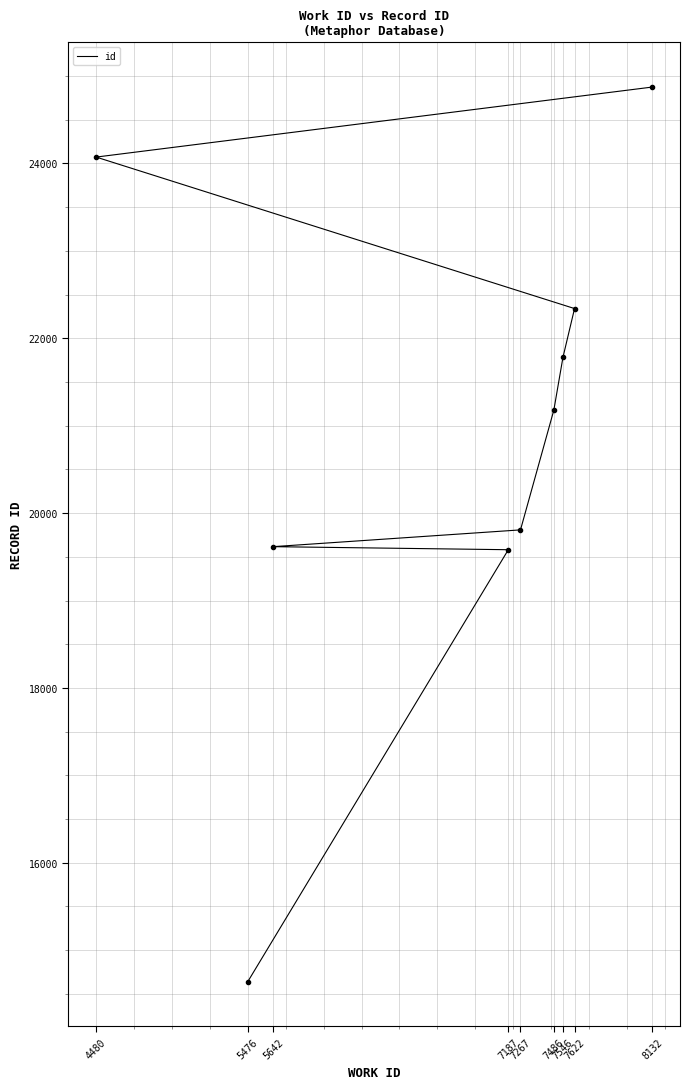

Which label corresponds to the largest value in the chart?

8132